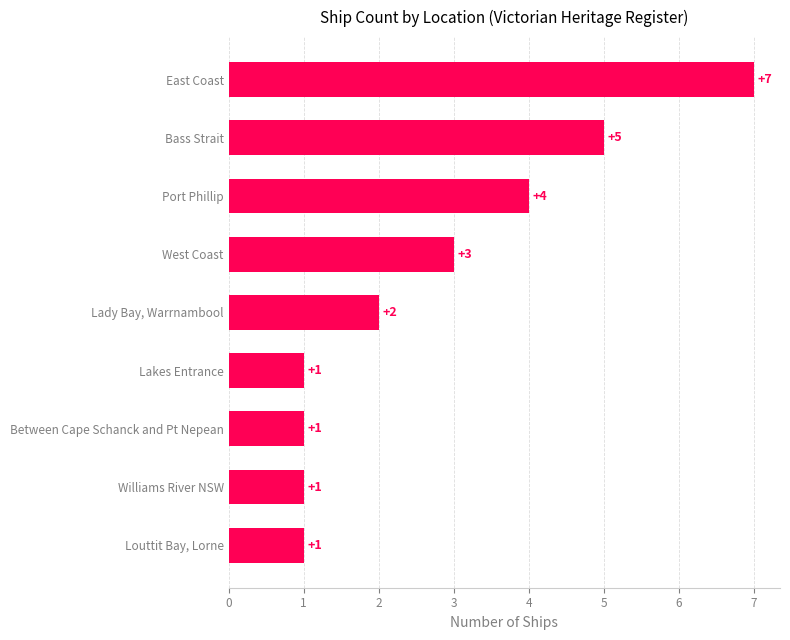

How many values are between 1 and 4?

7